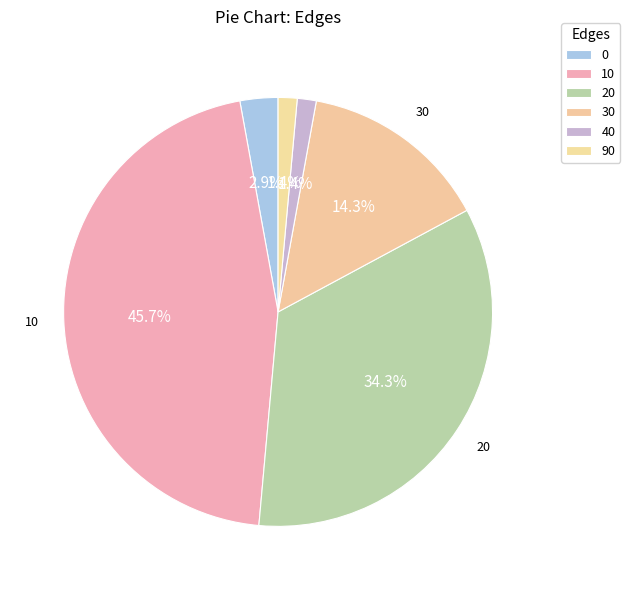

How many segments does this pie chart have?

6